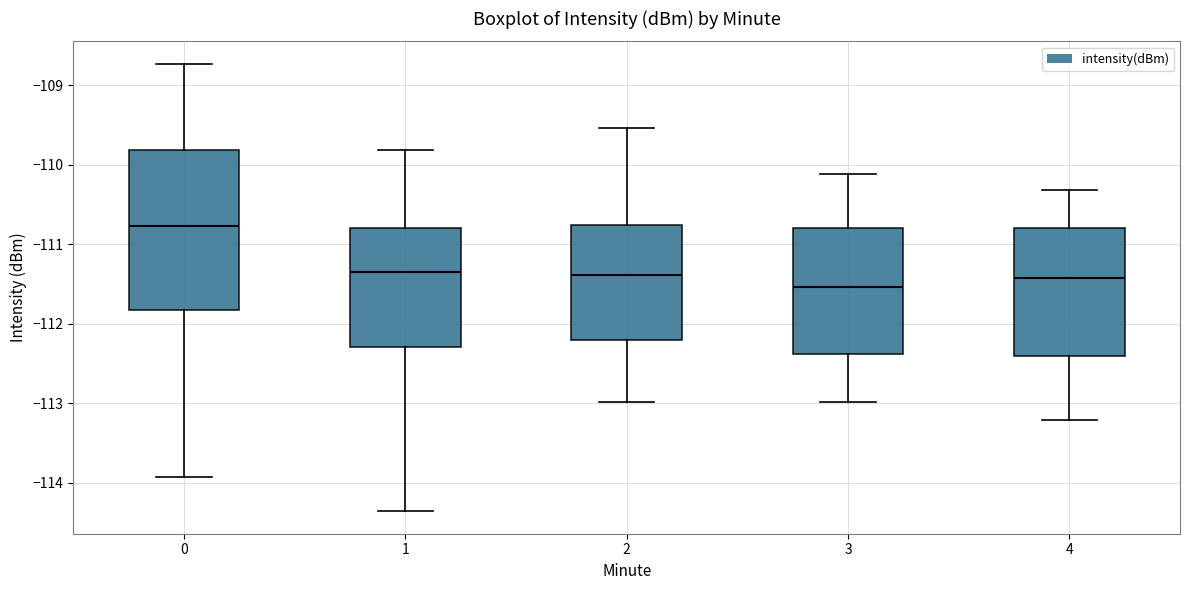

Which box is the tallest, from its lower edge to its upper edge?

0